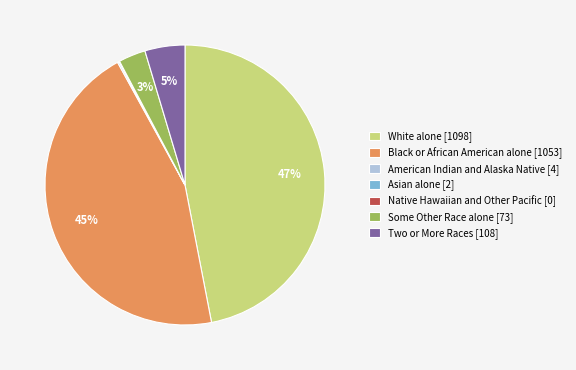

Which has a higher value, Black or African American alone [1053] or Some Other Race alone [73]?

Black or African American alone [1053]